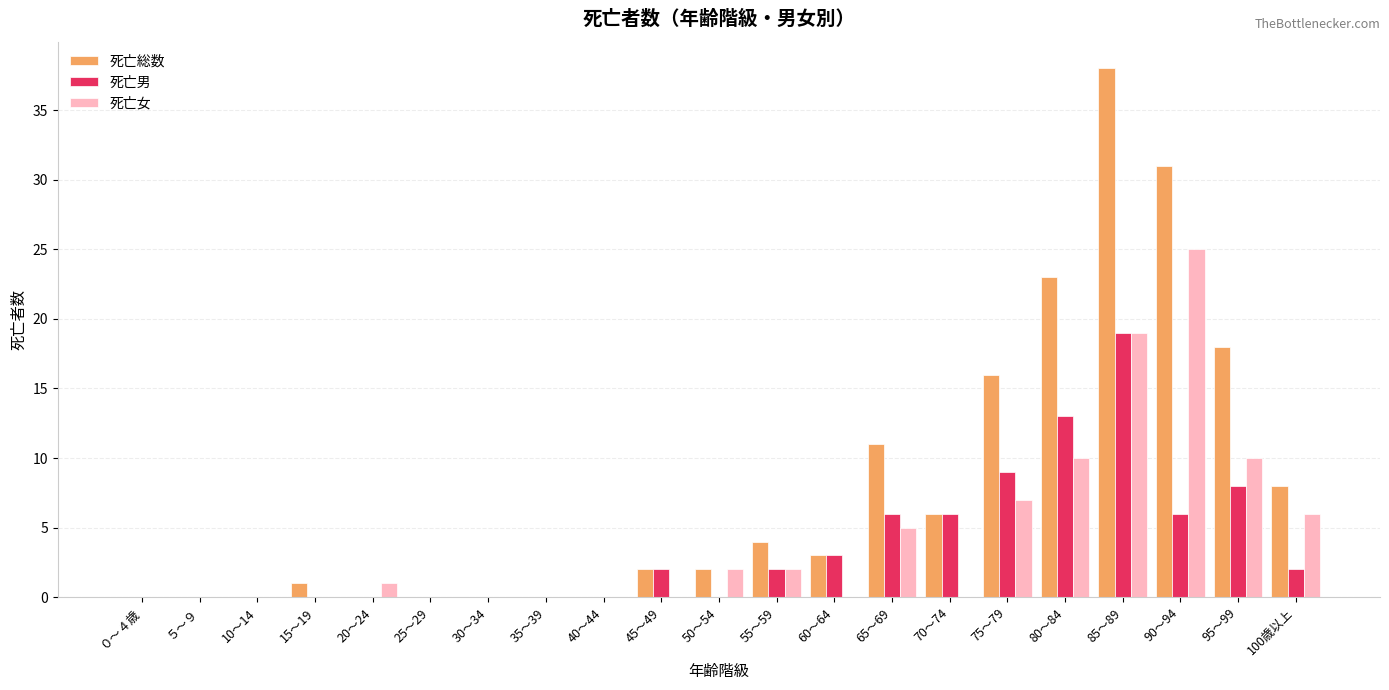

What is the total value across all series at 15～19?

1